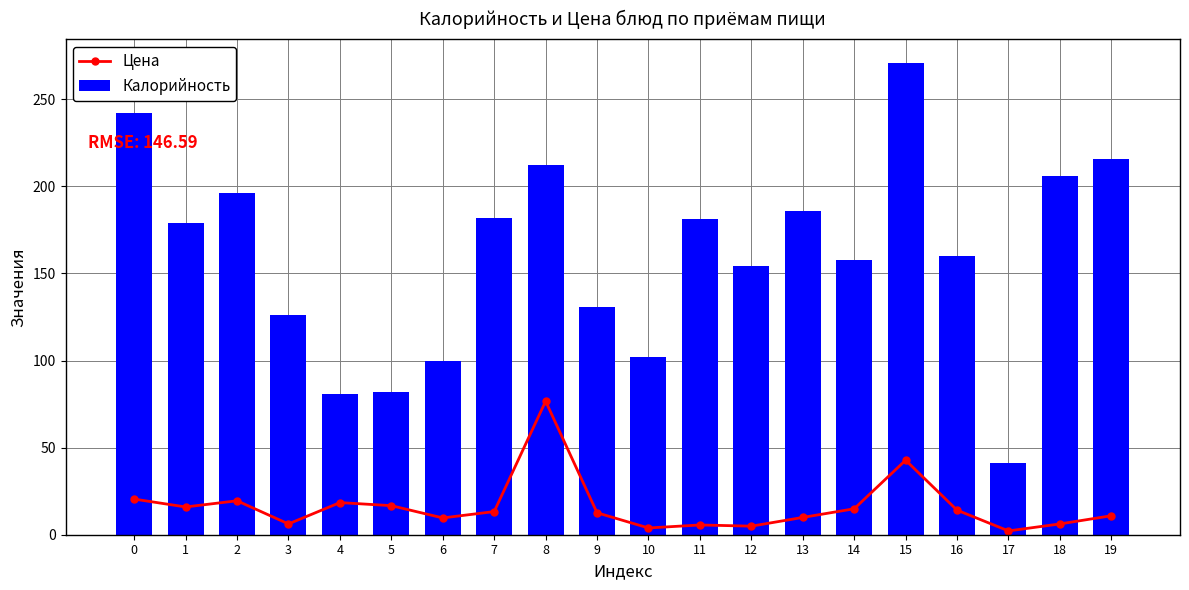

Which has a higher value, 12 or 1?

1